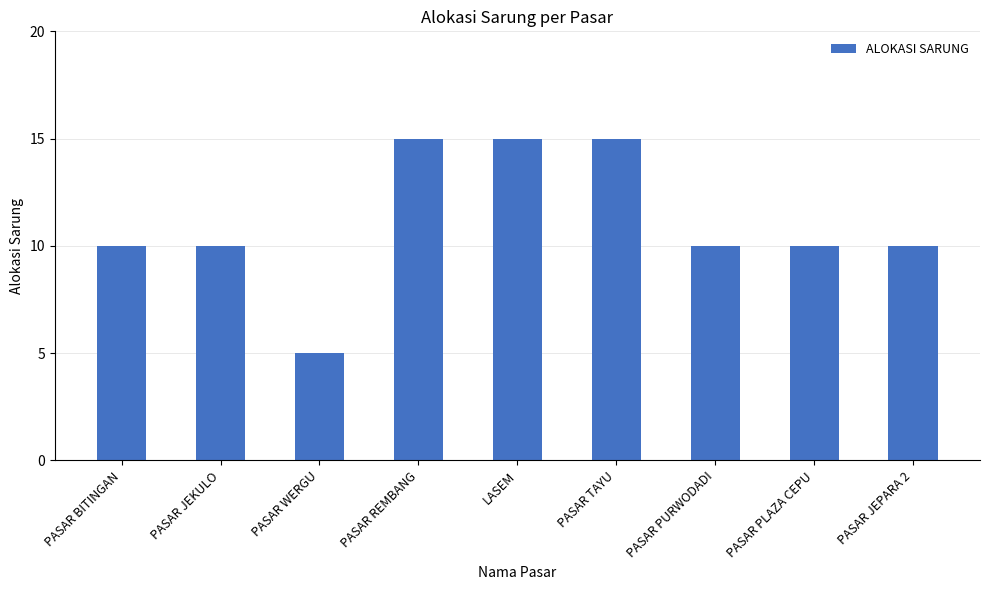

What is the label of the 6th bar from the left?

PASAR TAYU